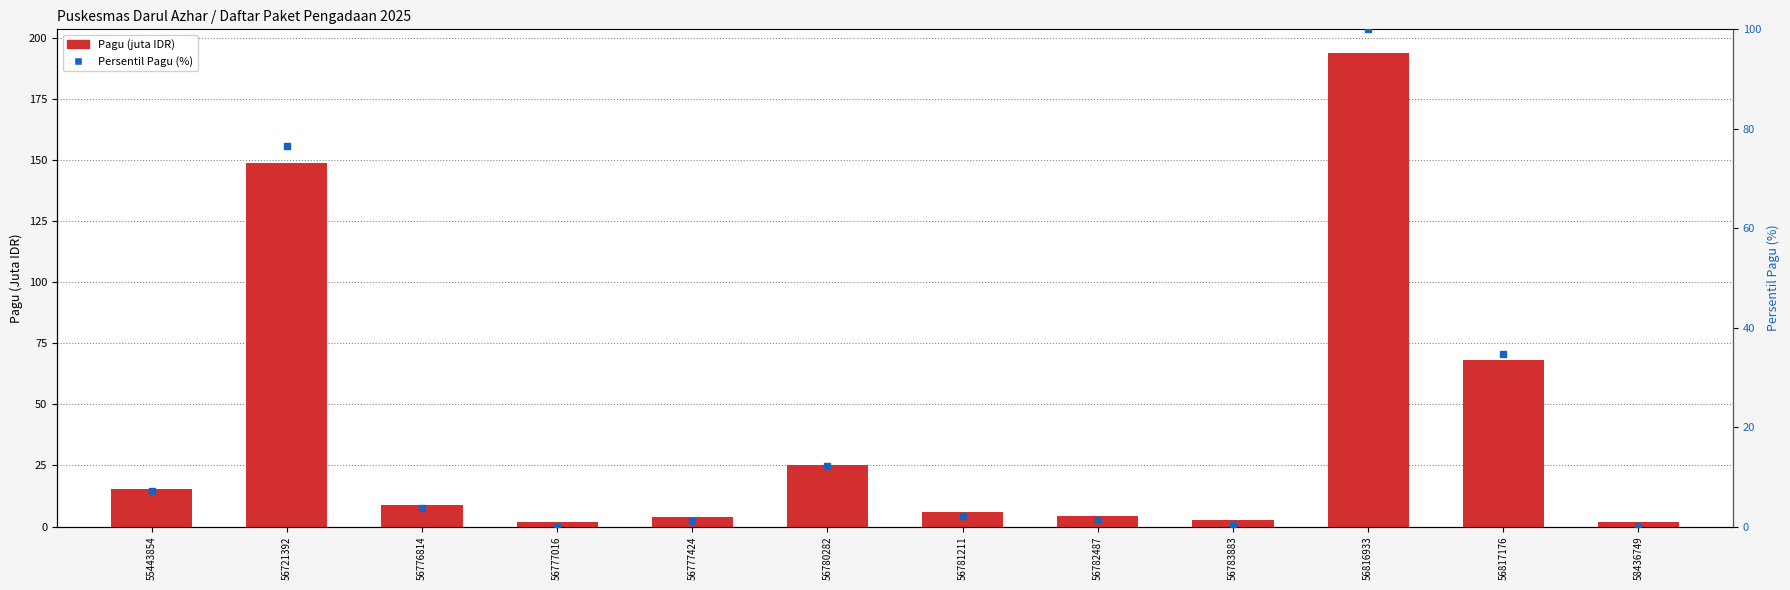

What is the total value across all series at 56777016?

1.7